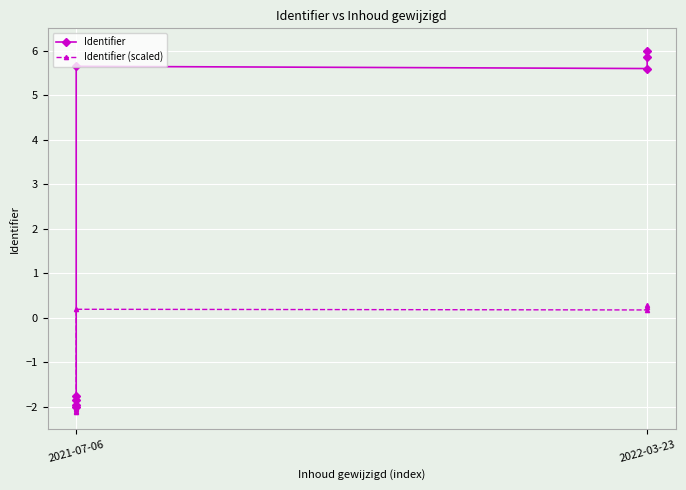

How many positive values does the Identifier series have?

4